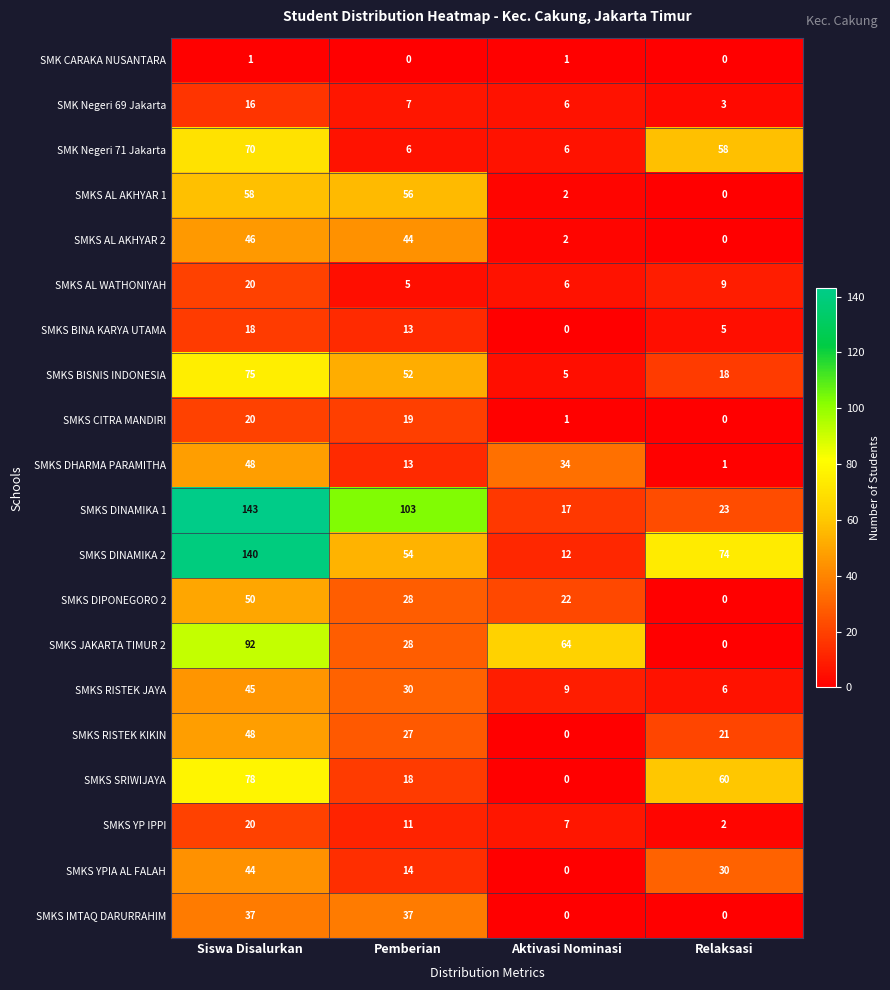

The SMKS DHARMA PARAMITHA series shows 22 at Aktivasi Nominasi. True or false?

False